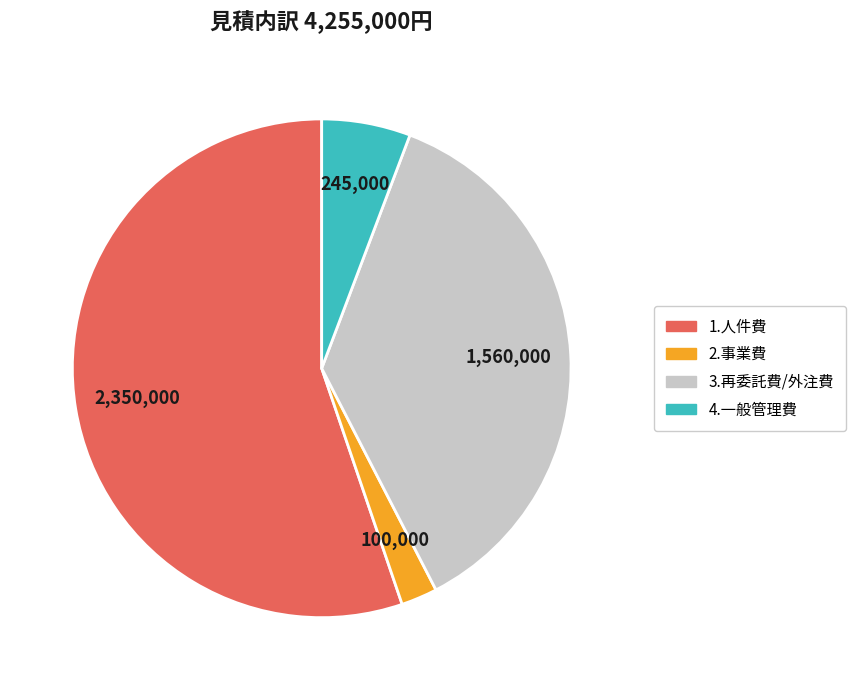

What is the ratio of the value at 1.人件費 to the value at 4.一般管理費?

9.6